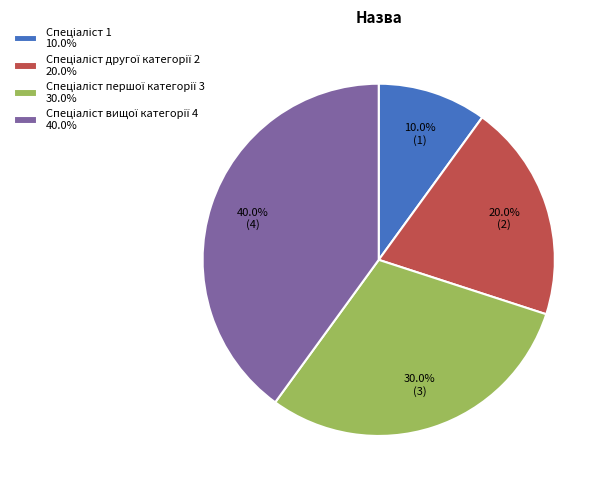

Is there a majority slice in this chart?

No